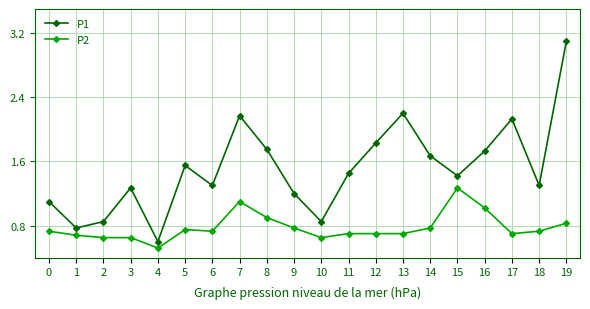

True or false: P1 and P2 intersect in this chart.

False